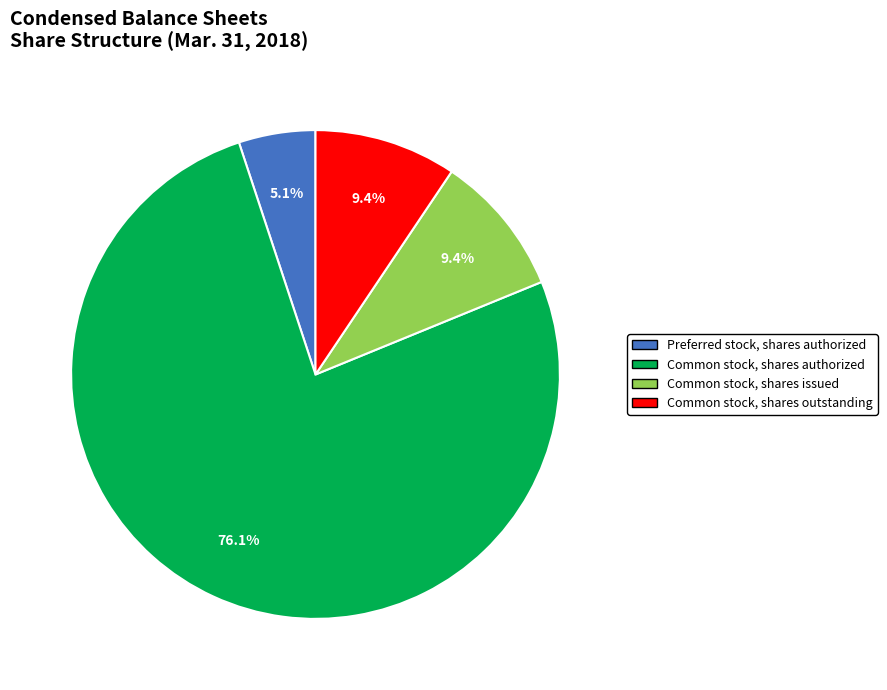

Does any single category account for the majority?

Yes